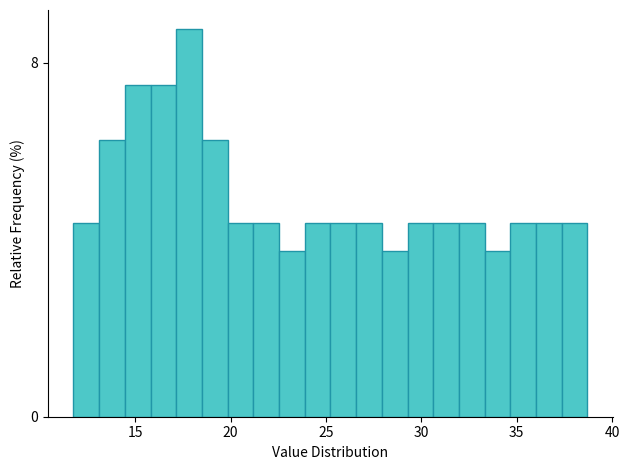

Read against the x-axis, roughly where is the centre of the tallest bar?

18.0